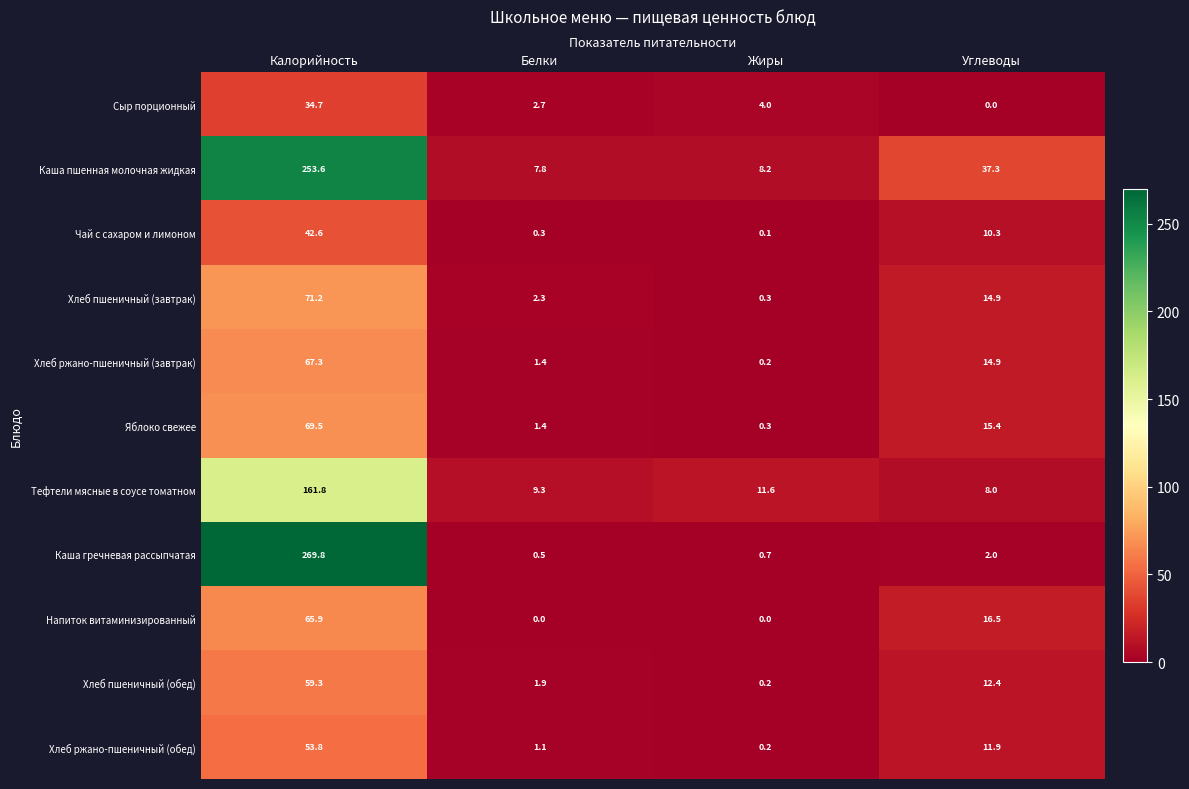

Which series has the largest range (max minus min)?

Каша гречневая рассыпчатая